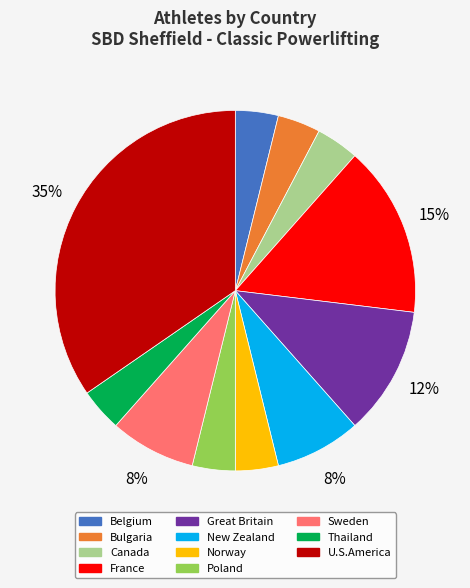

Do Thailand and Norway together represent more than half of the pie?

No